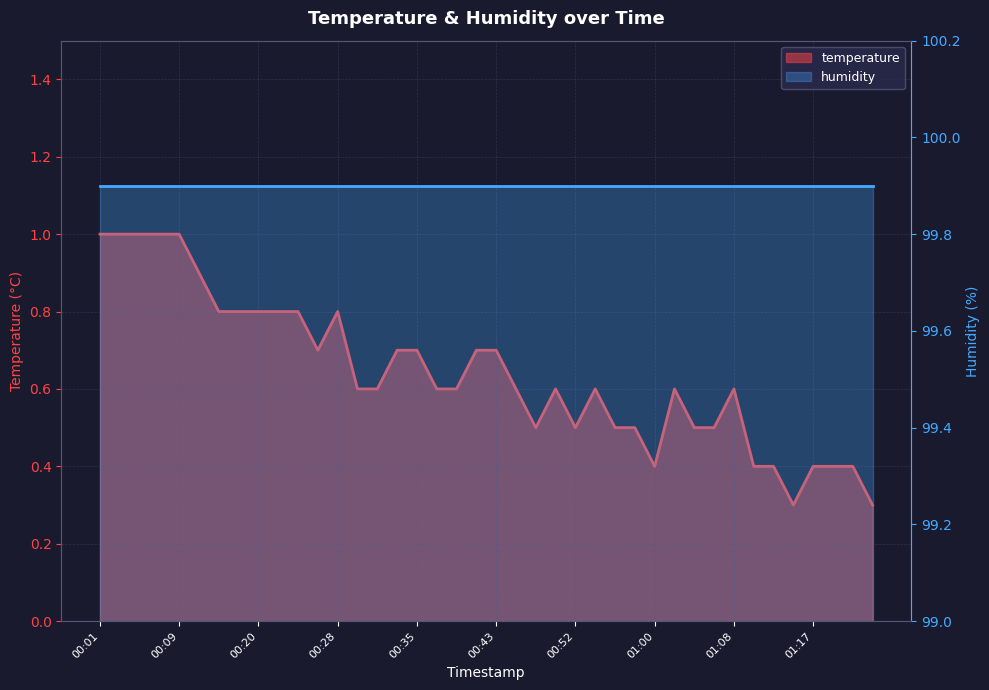

What is the approximate value at 00:07?

1.0